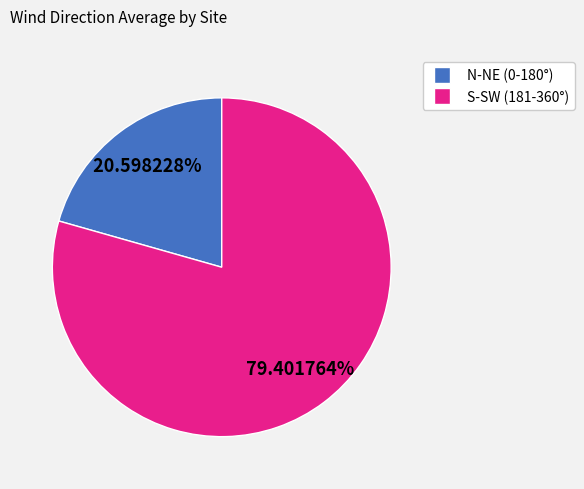

Does any single category account for the majority?

Yes